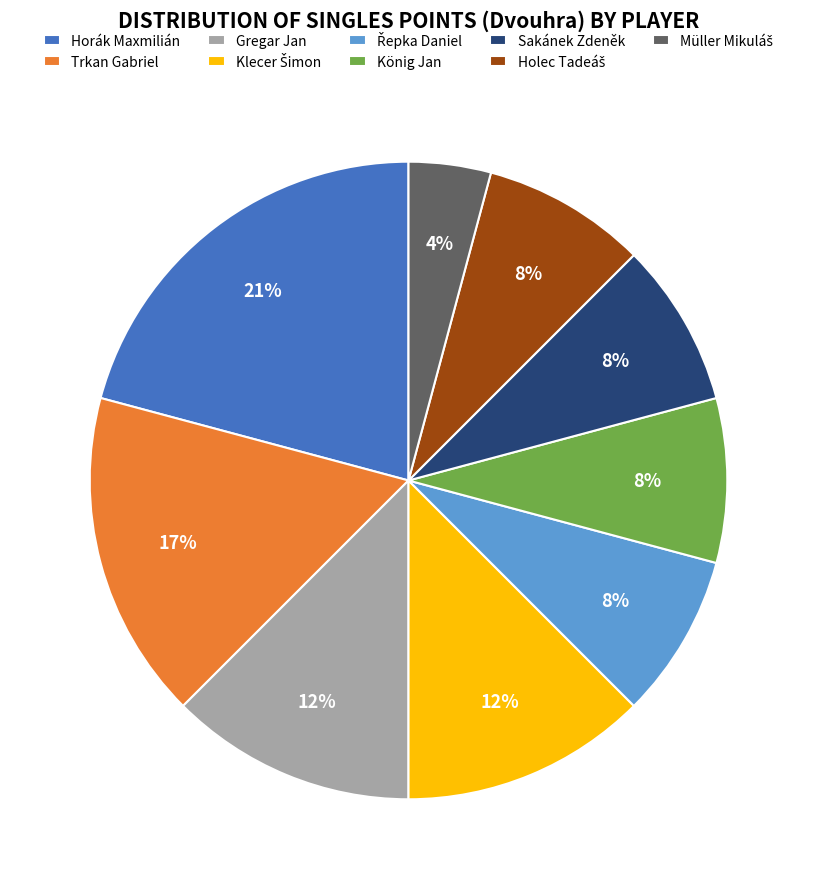

Is there a majority slice in this chart?

No